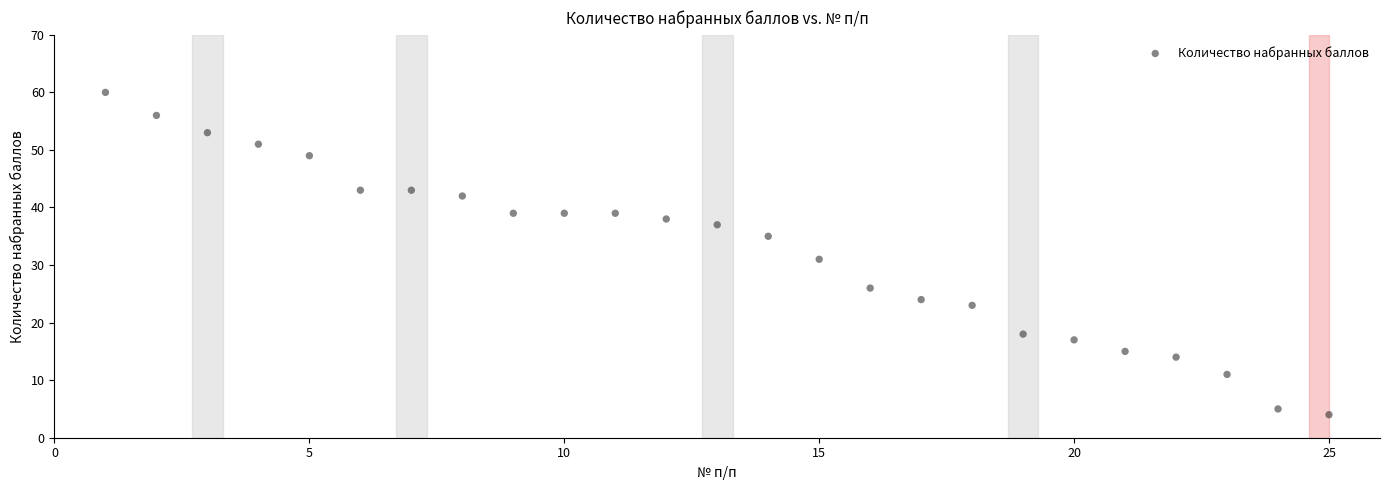

What Y value in the scatter plot is closest to 32?

31